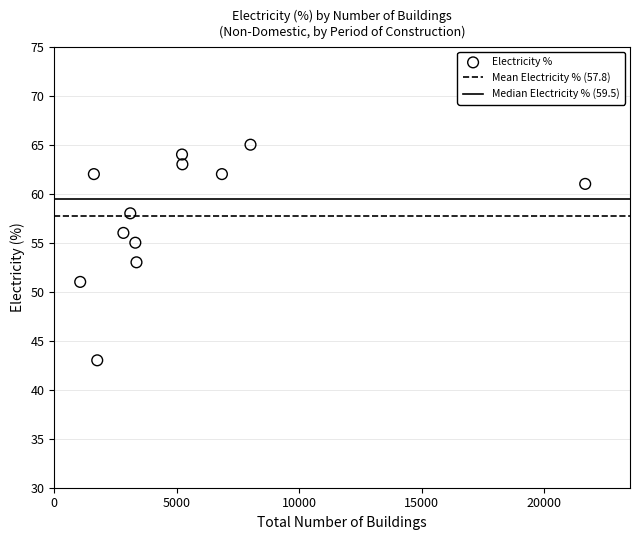

What is the range of X values (max minus min)?

20604